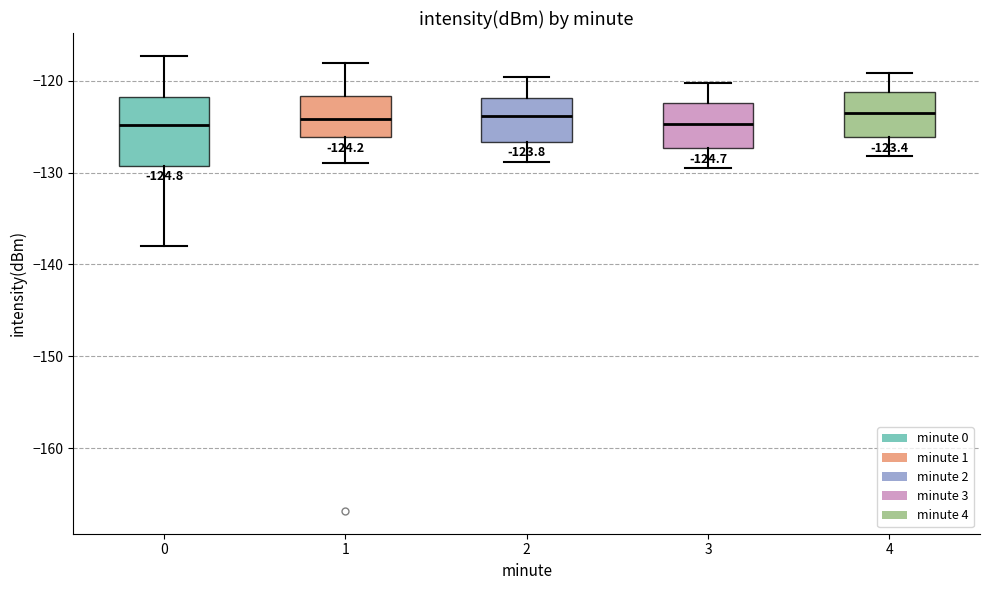

Comparing the boxes themselves (not the whiskers), which one is the tallest?

0